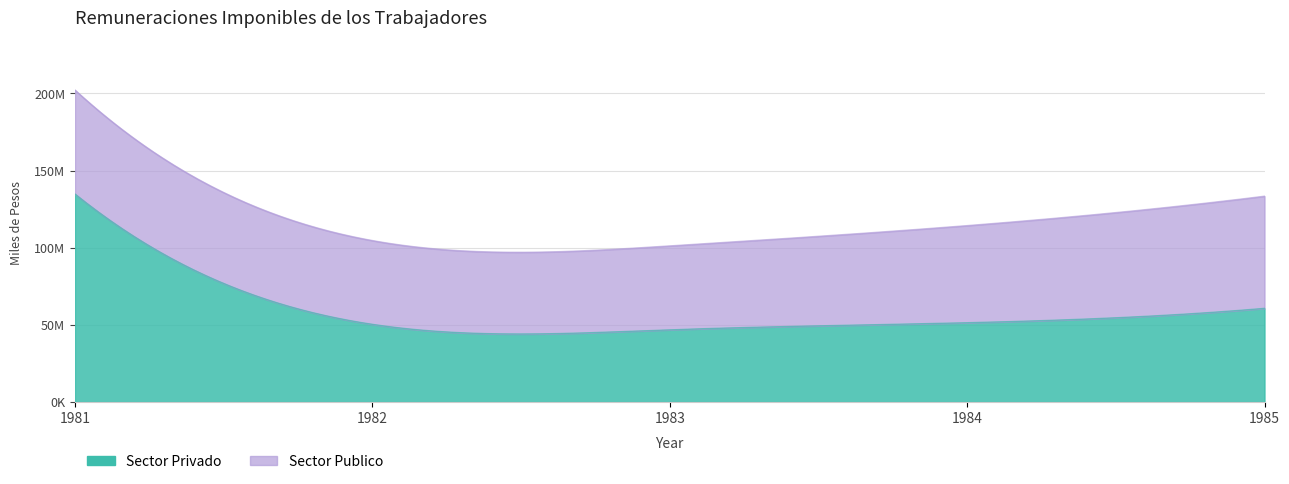

Reading left to right, transcribe all the data shown in this chart.

Sector Privado: 1981=134809610	1982=50342743	1983=46791328	1984=51383795	1985=60701066
Sector Publico: 1981=67404265	1982=54296298	1983=54376003	1984=62935437	1985=72695167